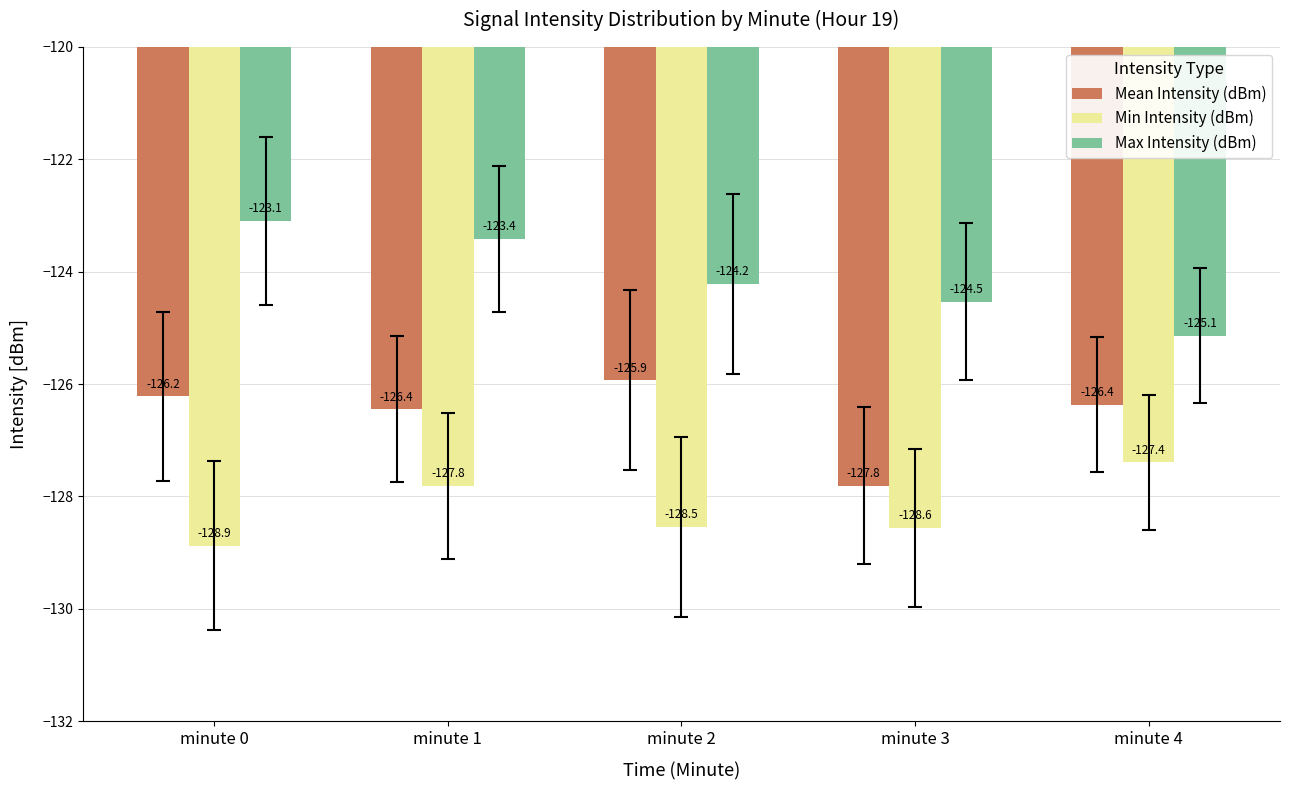

At how many categories does at least one series exceed -125?

4